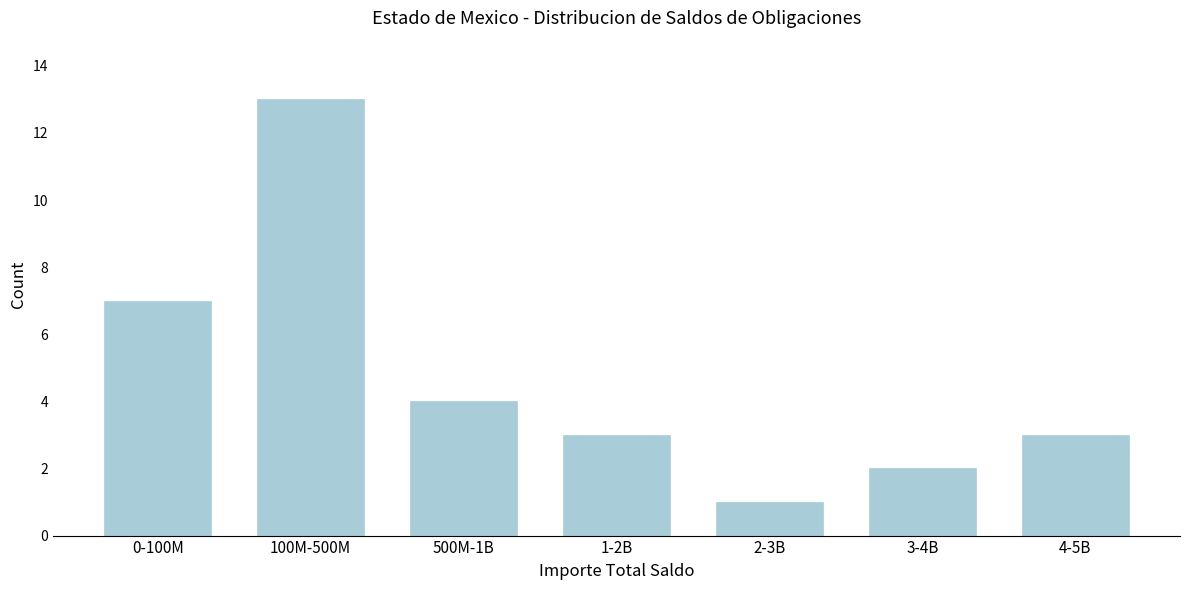

Reading left to right, transcribe all the data shown in this chart.

7	13	4	3	1	2	3